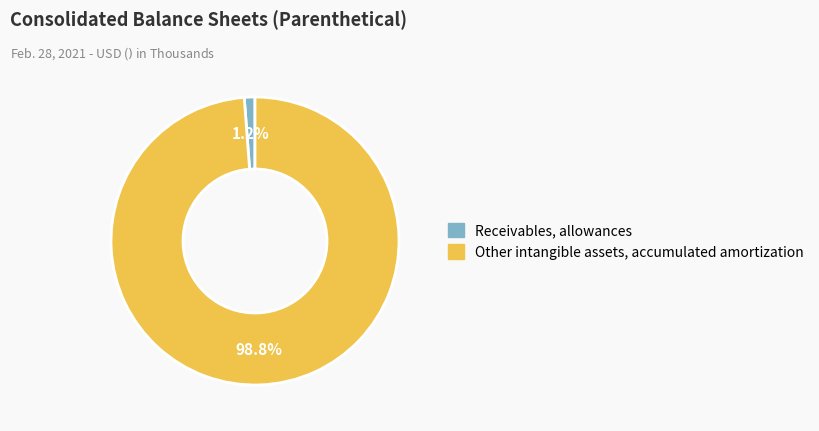

What is the largest slice in the pie chart?

Other intangible assets, accumulated amortization